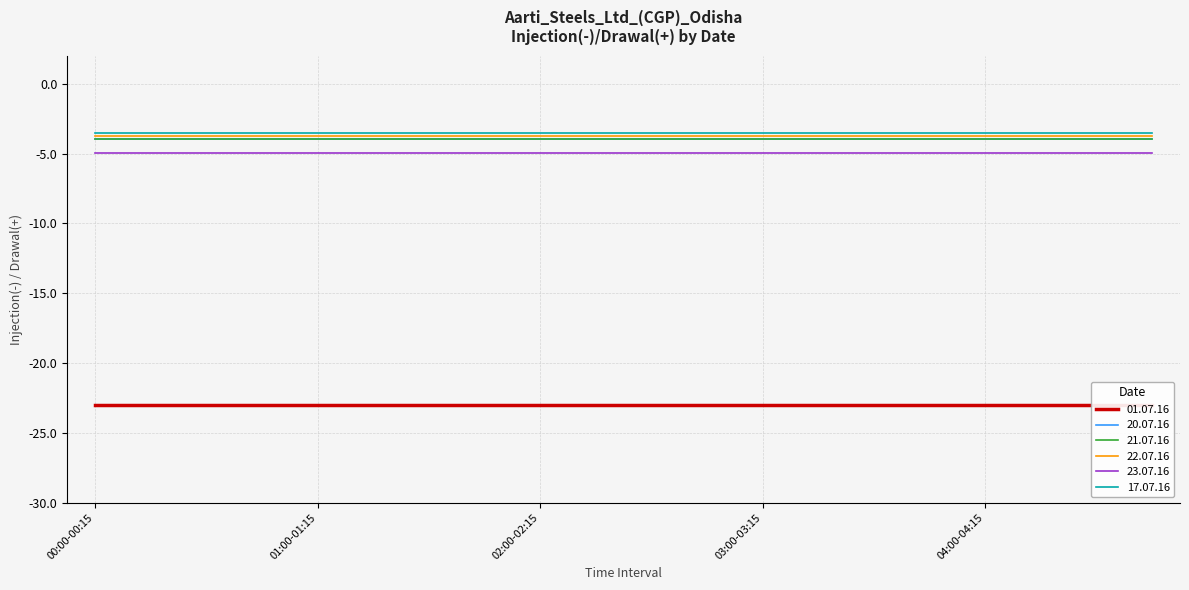

Reading left to right, what are all the values shown in this chart?

01.07.16: -23.0	-23.0	-23.0	-23.0	-23.0	-23.0	-23.0	-23.0	-23.0	-23.0	-23.0	-23.0	-23.0	-23.0	-23.0	-23.0	-23.0	-23.0	-23.0	-23.0
20.07.16: -4.0	-4.0	-4.0	-4.0	-4.0	-4.0	-4.0	-4.0	-4.0	-4.0	-4.0	-4.0	-4.0	-4.0	-4.0	-4.0	-4.0	-4.0	-4.0	-4.0
21.07.16: -3.9	-3.9	-3.9	-3.9	-3.9	-3.9	-3.9	-3.9	-3.9	-3.9	-3.9	-3.9	-3.9	-3.9	-3.9	-3.9	-3.9	-3.9	-3.9	-3.9
22.07.16: -3.7	-3.7	-3.7	-3.7	-3.7	-3.7	-3.7	-3.7	-3.7	-3.7	-3.7	-3.7	-3.7	-3.7	-3.7	-3.7	-3.7	-3.7	-3.7	-3.7
23.07.16: -5.0	-5.0	-5.0	-5.0	-5.0	-5.0	-5.0	-5.0	-5.0	-5.0	-5.0	-5.0	-5.0	-5.0	-5.0	-5.0	-5.0	-5.0	-5.0	-5.0
17.07.16: -3.5	-3.5	-3.5	-3.5	-3.5	-3.5	-3.5	-3.5	-3.5	-3.5	-3.5	-3.5	-3.5	-3.5	-3.5	-3.5	-3.5	-3.5	-3.5	-3.5